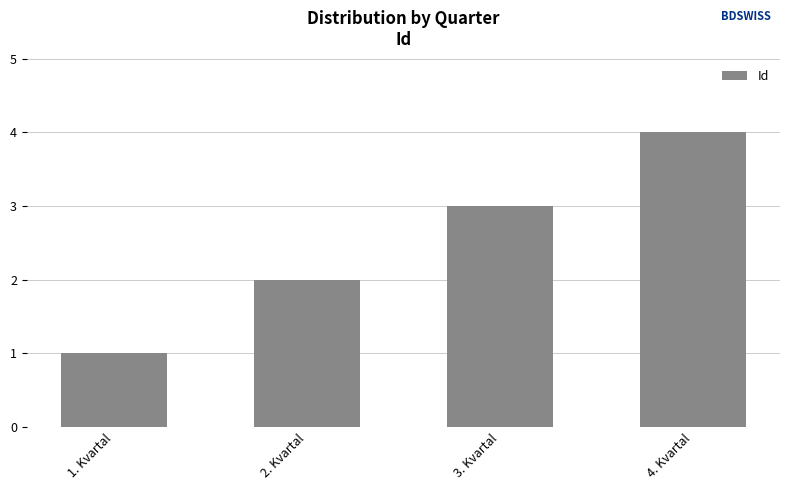

What is the difference between the maximum and minimum values?

3